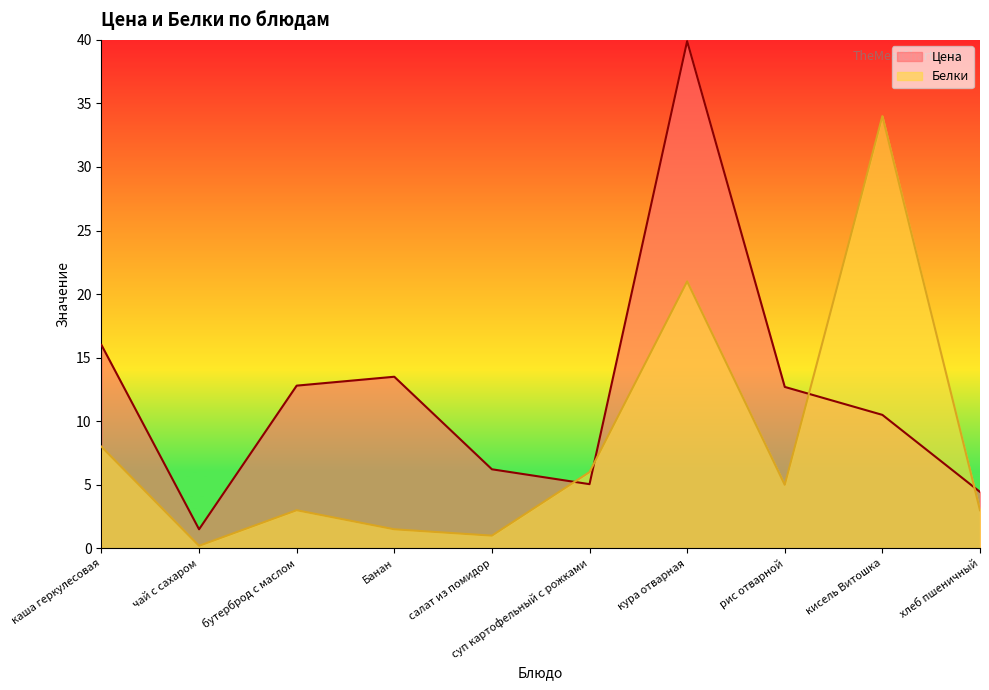

Reading left to right, list all the values displayed in this chart.

Цена: каша геркулесовая=16.0	чай с сахаром=1.5	бутерброд с маслом=12.8	Банан=13.5	салат из помидор=6.2	суп картофельный с рожками=5.0	кура отварная=39.9	рис отварной=12.7	кисель Витошка=10.5	хлеб пшеничный=4.4
Белки: каша геркулесовая=8.0	чай с сахаром=0.2	бутерброд с маслом=3.0	Банан=1.5	салат из помидор=1.0	суп картофельный с рожками=6.0	кура отварная=21.0	рис отварной=5.0	кисель Витошка=34.0	хлеб пшеничный=3.0